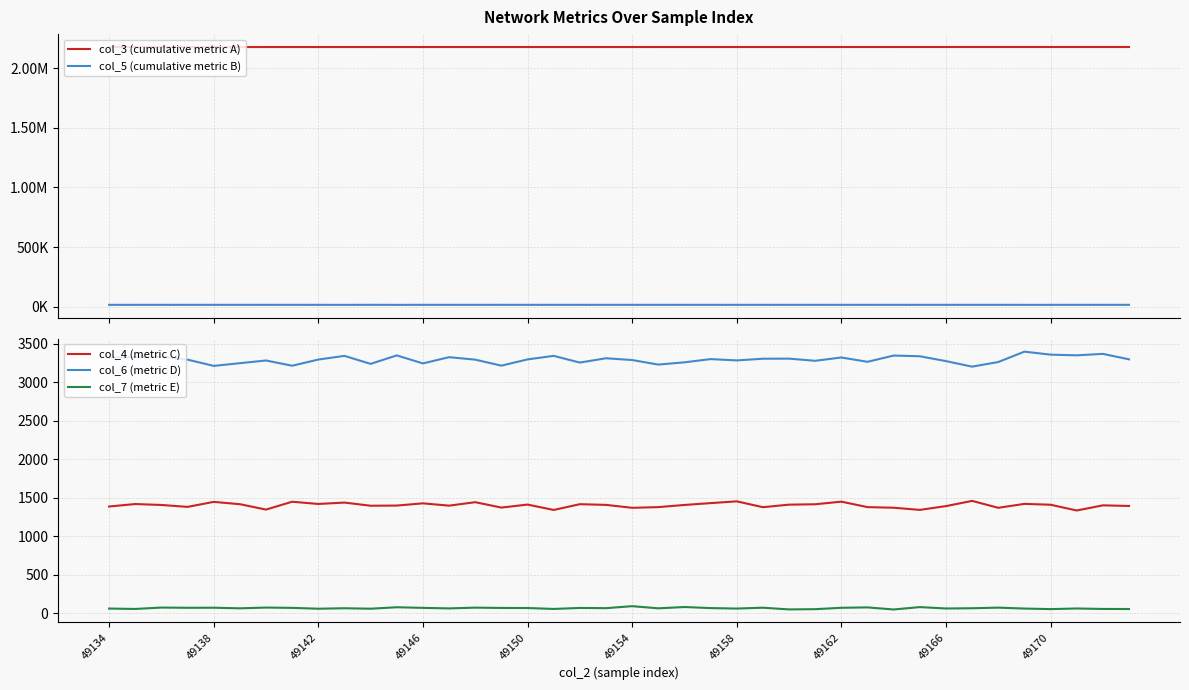

Which series has the largest total across all categories?

col_3 (cumulative metric A)